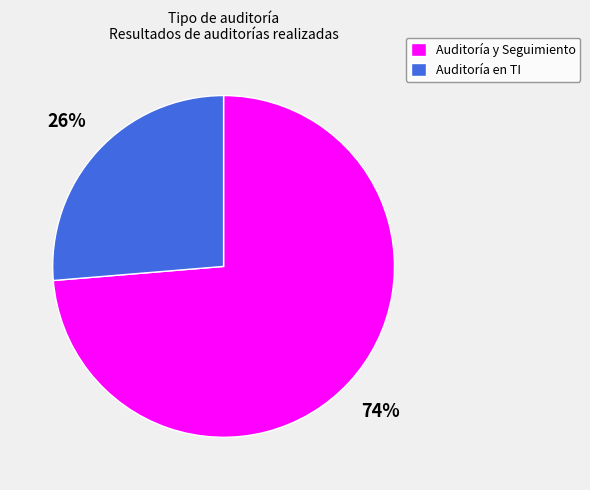

To the nearest percent, what percentage of the pie is Auditoría y Seguimiento?

74%